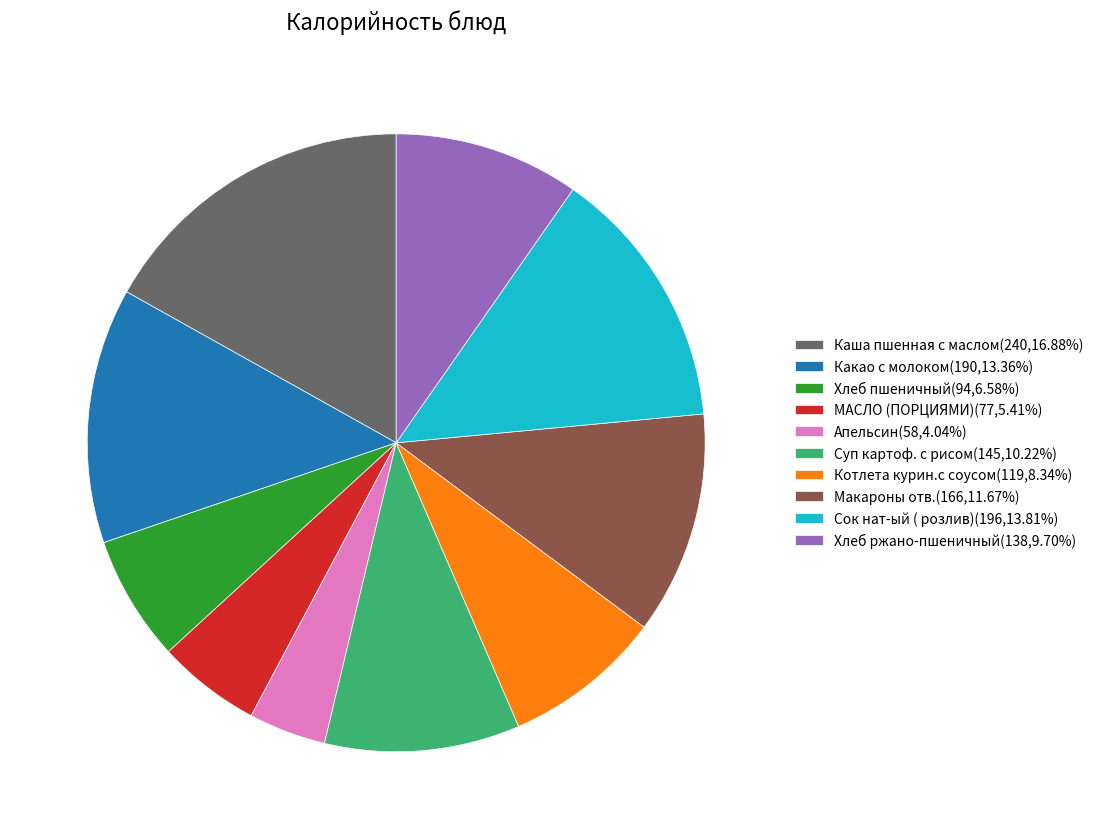

True or false: МАСЛО (ПОРЦИЯМИ) accounts for 5% of the total.

True